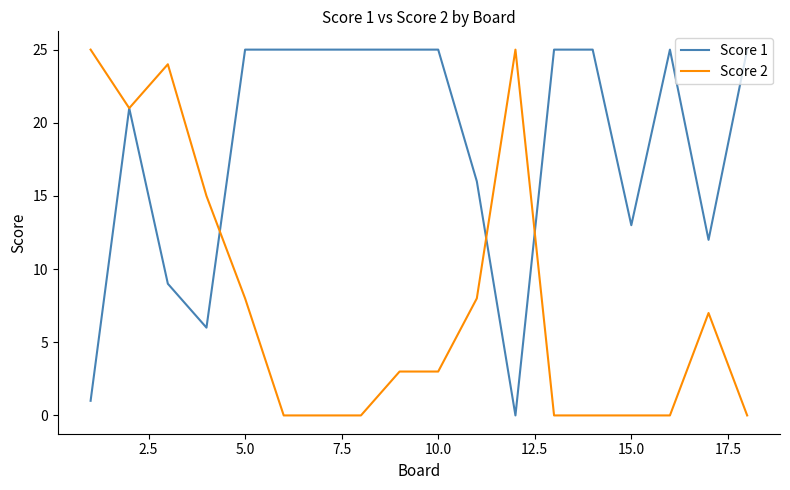

Which series has the largest total across all categories?

Score 1